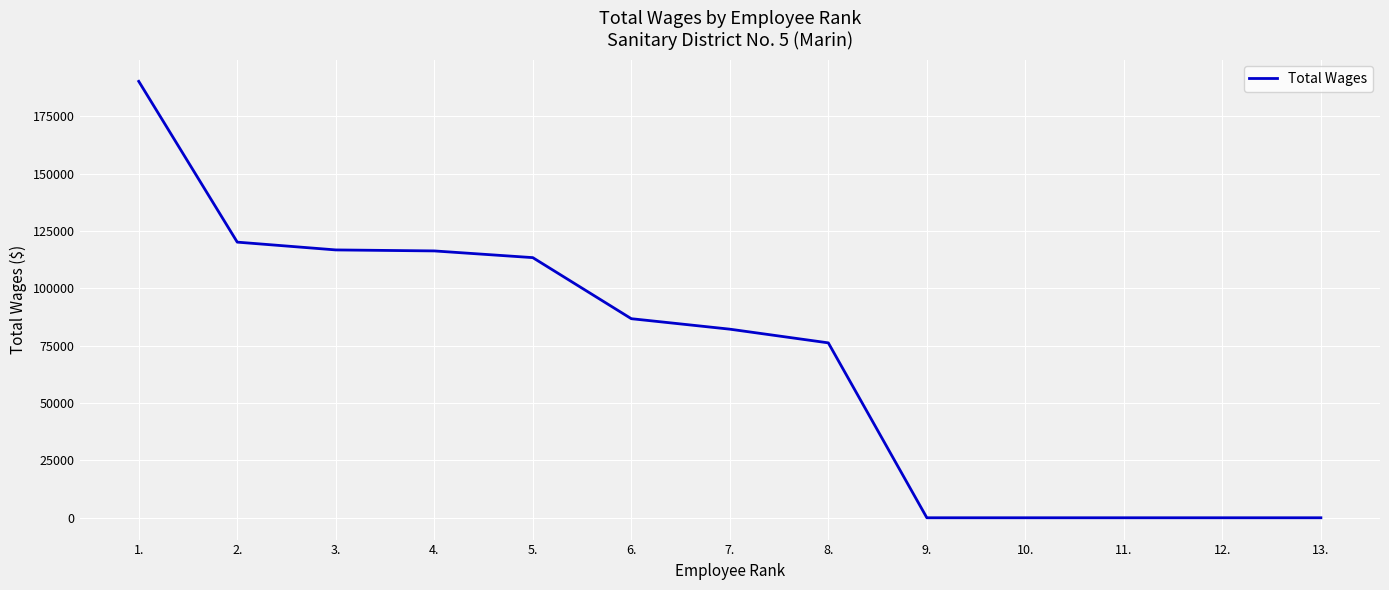

What is the maximum value shown in the chart?

190245